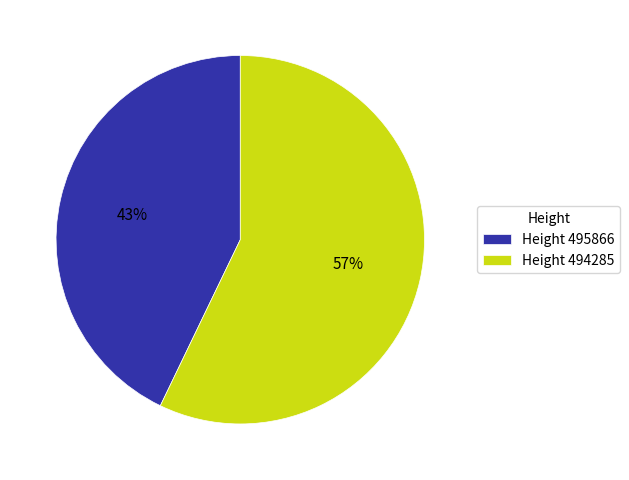

Which slice represents more than half of the pie?

Height 494285